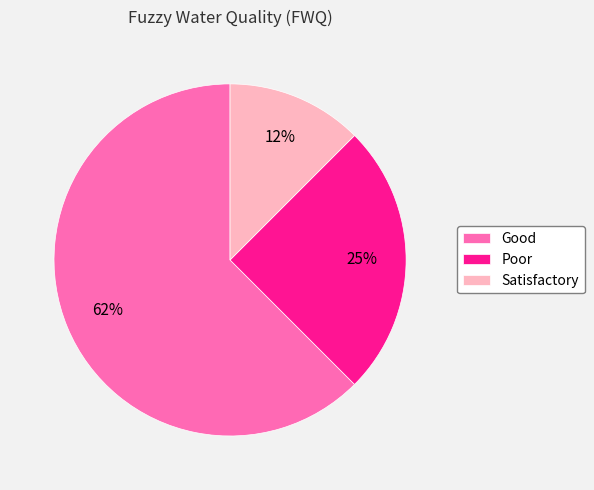

Count the number of slices in the pie.

3